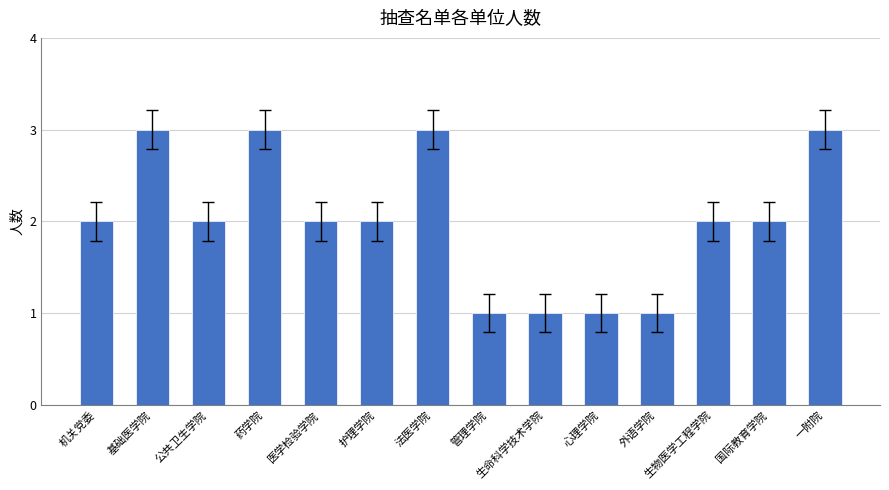

How many values are between 1 and 3?

14